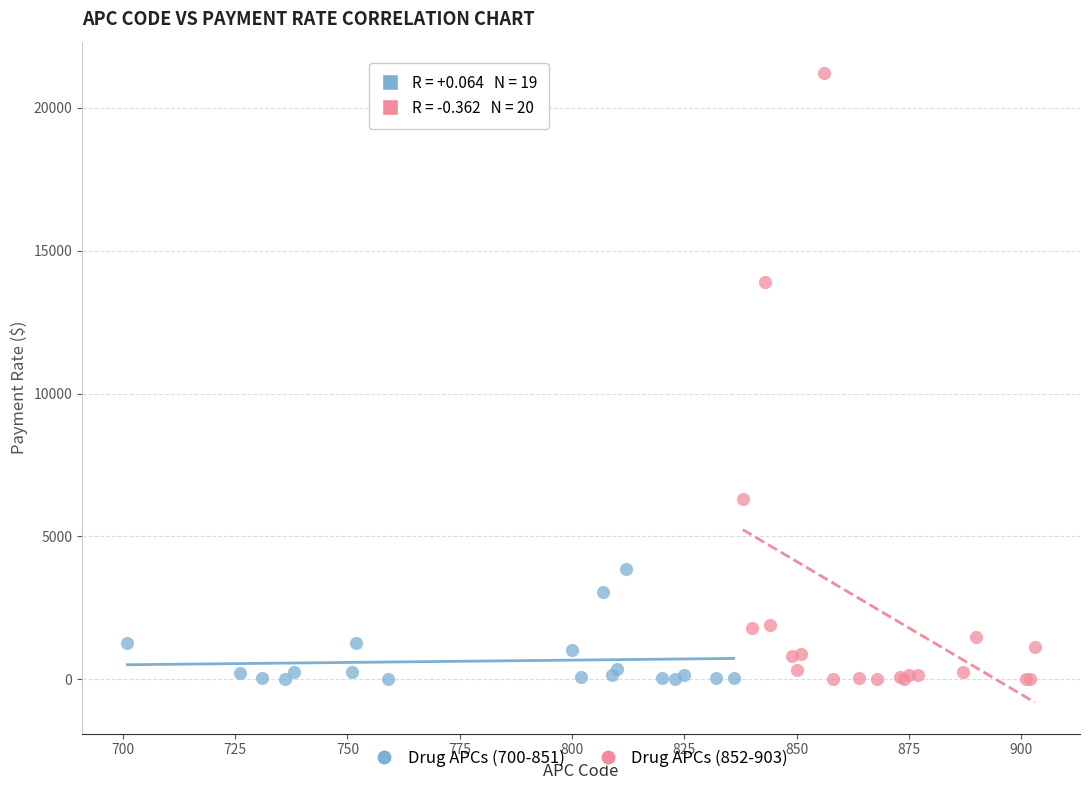

Which series has the widest spread of Y values?

Drug APCs (852-903)